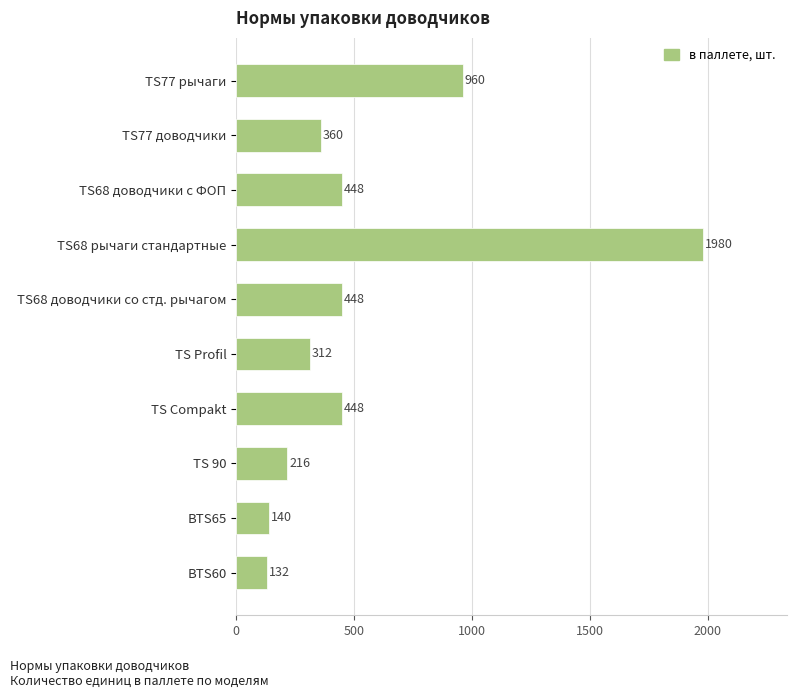

What is the smallest value displayed?

132